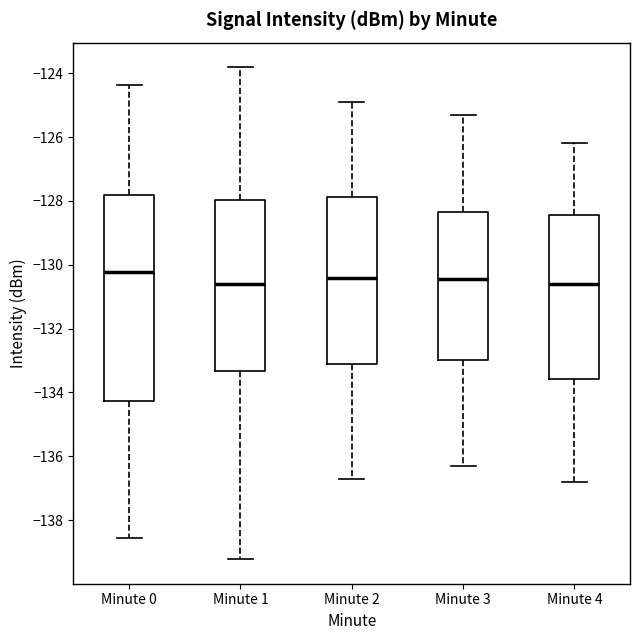

Reading left to right, transcribe this box plot: for each box, give where its median line is, the range the box spans, and where its two whiskers end, as read against the y-axis. The values are not printed on the chart, so give them approximately, as read against the axis.

Minute 0: median -130.2, box -134.2 to -127.8, whiskers -138.6 to -124.4
Minute 1: median -130.6, box -133.4 to -128.0, whiskers -139.2 to -123.8
Minute 2: median -130.4, box -133.0 to -127.8, whiskers -136.6 to -124.8
Minute 3: median -130.4, box -133.0 to -128.4, whiskers -136.2 to -125.2
Minute 4: median -130.6, box -133.6 to -128.4, whiskers -136.8 to -126.2